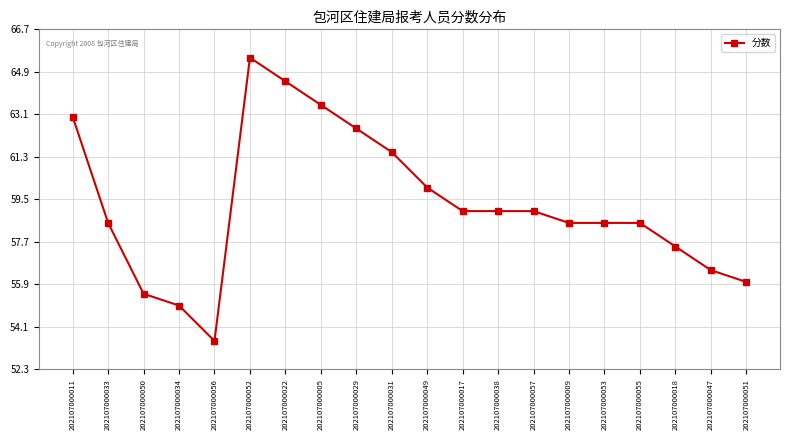

Where is the first local maximum?

202107000052